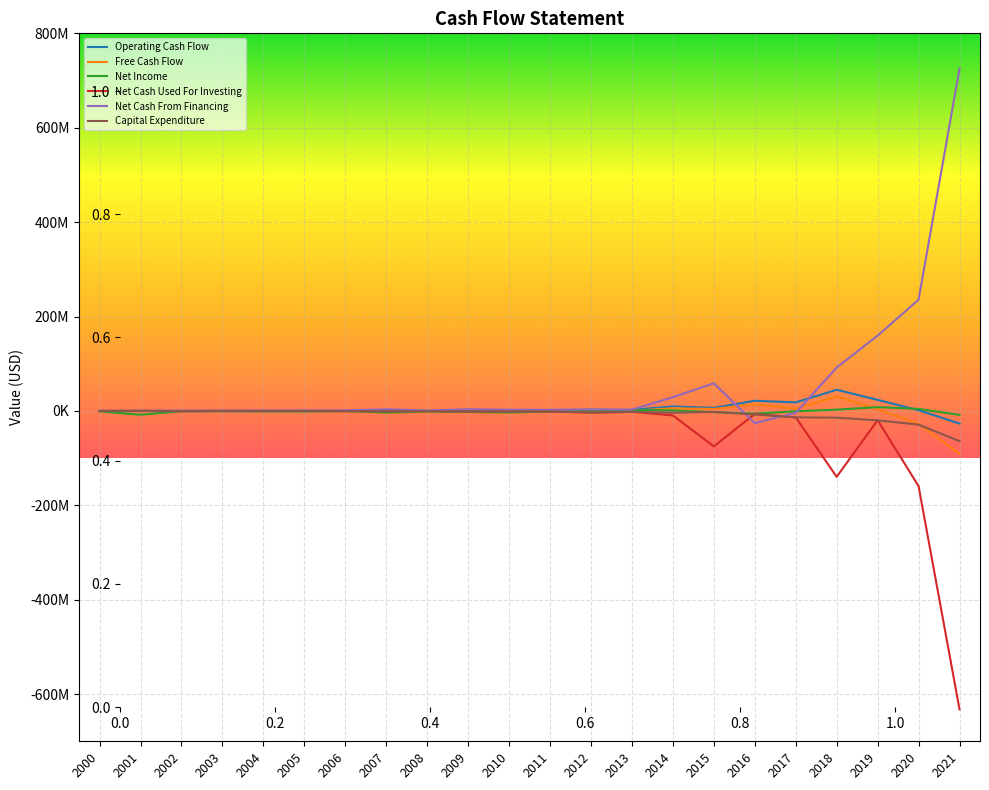

Reading right to left, what are all the values shown in this chart?

Operating Cash Flow: 2021=-26723000	2020=1460000	2019=23369000	2018=44786000	2017=18037000	2016=21477000	2015=6393000	2014=9450000	2013=2227000	2012=-492000	2011=69000	2010=-2052000	2009=-1500417	2008=-138306	2007=-2642591	2006=-693782	2005=-902051	2004=-658133	2003=-532366	2002=-384796	2001=-77407	2000=-177131
Free Cash Flow: 2021=-90865000	2020=-27636000	2019=3340000	2018=30476000	2017=4347000	2016=13941000	2015=4178000	2014=5678000	2013=216000	2012=-4144000	2011=-828000	2010=-2968000	2009=-2464157	2008=-640087	2007=-3158735	2006=-1092400	2005=-1019679	2004=-744065	2003=-595554	2002=-802795	2001=-80307	2000=-177131
Net Income: 2021=-8347000	2020=4172000	2019=8006000	2018=2640000	2017=-846000	2016=-5723000	2015=-2535000	2014=1132000	2013=2033000	2012=65000	2011=-1177000	2010=-3303000	2009=-2242813	2008=-1382586	2007=-3380172	2006=-129661	2005=-997160	2004=-818985	2003=-535763	2002=-590524	2001=-8077966	2000=-970280
Net Cash Used For Investing: 2021=-632367000	2020=-159441000	2019=-19630000	2018=-139687000	2017=-13690000	2016=-6501000	2015=-75155000	2014=-9602000	2013=-2011000	2012=-3652000	2011=-897000	2010=-916000	2009=-963740	2008=-501781	2007=-716144	2006=-398618	2005=-117628	2004=-85932	2003=-63188	2002=-417999	2001=-2691	2000=0
Net Cash From Financing: 2021=725285000	2020=235597000	2019=159466000	2018=91959000	2017=-4095000	2016=-25871000	2015=58493000	2014=29007000	2013=2750000	2012=3384000	2011=2359000	2010=2434000	2009=3627055	2008=897685	2007=3443042	2006=1207722	2005=918075	2004=831562	2003=620605	2002=725579	2001=157314	2000=133704
Capital Expenditure: 2021=-64142000	2020=-29096000	2019=-20029000	2018=-14310000	2017=-13690000	2016=-7536000	2015=-2215000	2014=-3772000	2013=-2011000	2012=-3652000	2011=-897000	2010=-916000	2009=-963740	2008=-501781	2007=-516144	2006=-398618	2005=-117628	2004=-85932	2003=-63188	2002=-417999	2001=-2900	2000=0